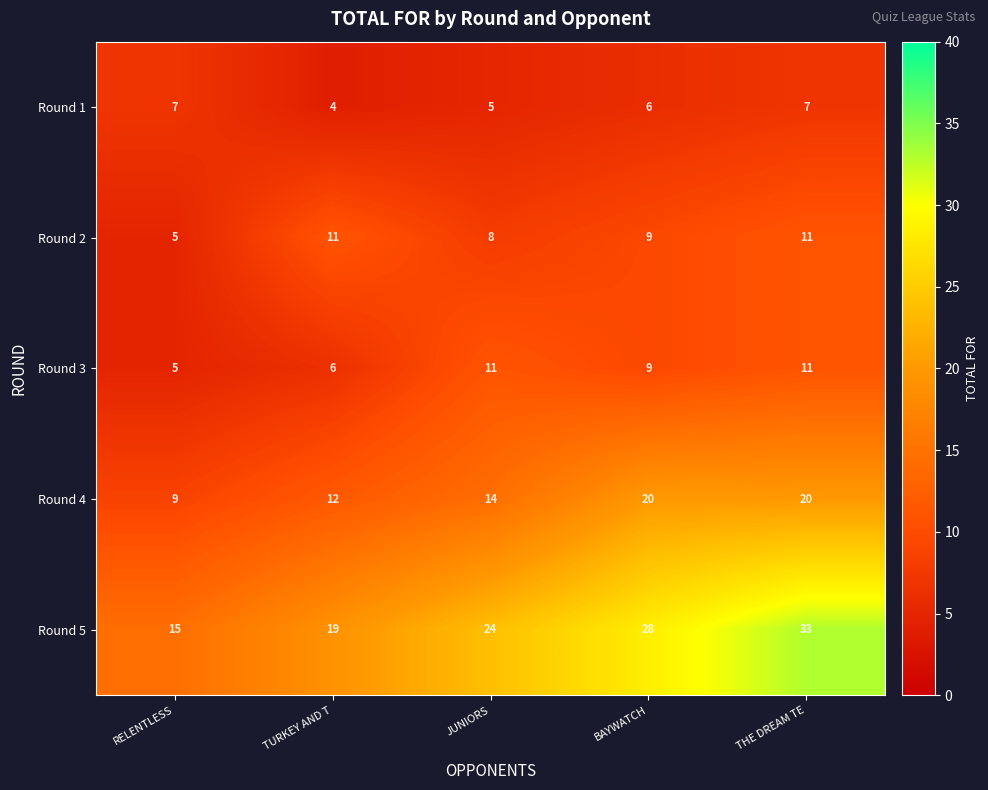

Between JUNIORS and THE DREAM TE, which series saw the biggest shift?

Round 5